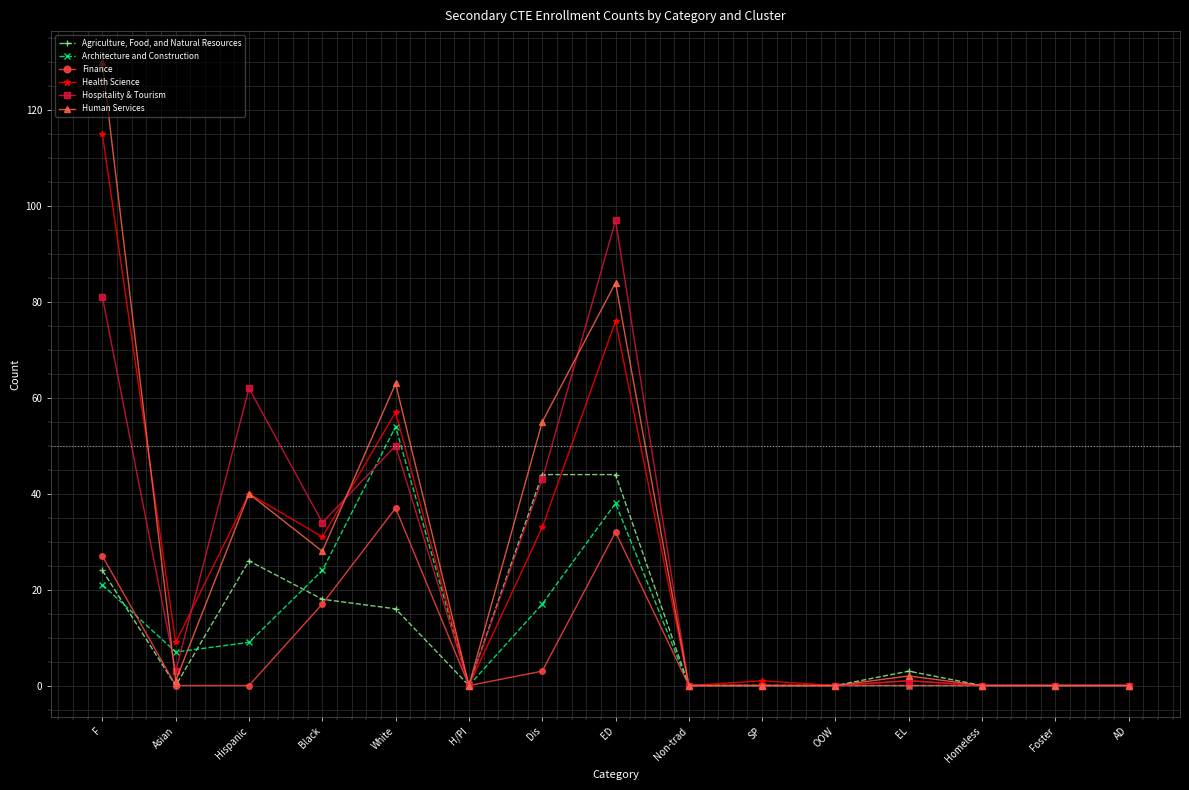

At which category does Human Services reach its first local peak?

Hispanic